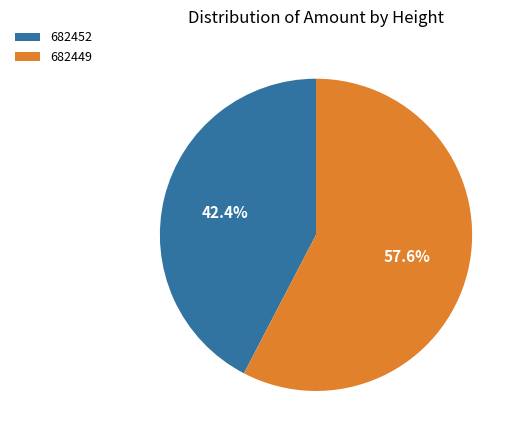

To the nearest percent, what percentage of the pie is 682449?

58%